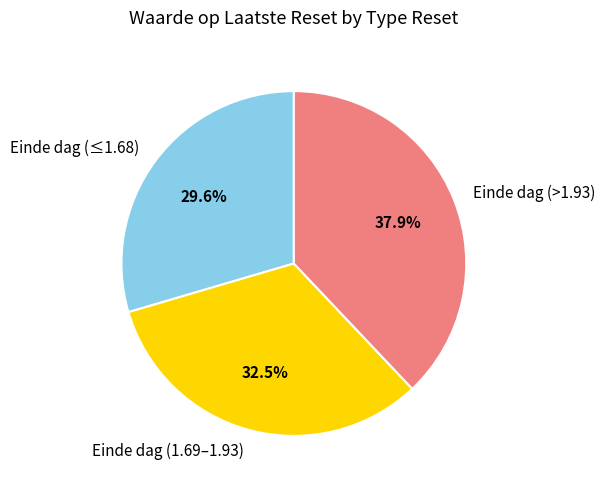

Combined, what portion of the pie is Einde dag (1.69–1.93) and Einde dag (≤1.68)?

62.1%